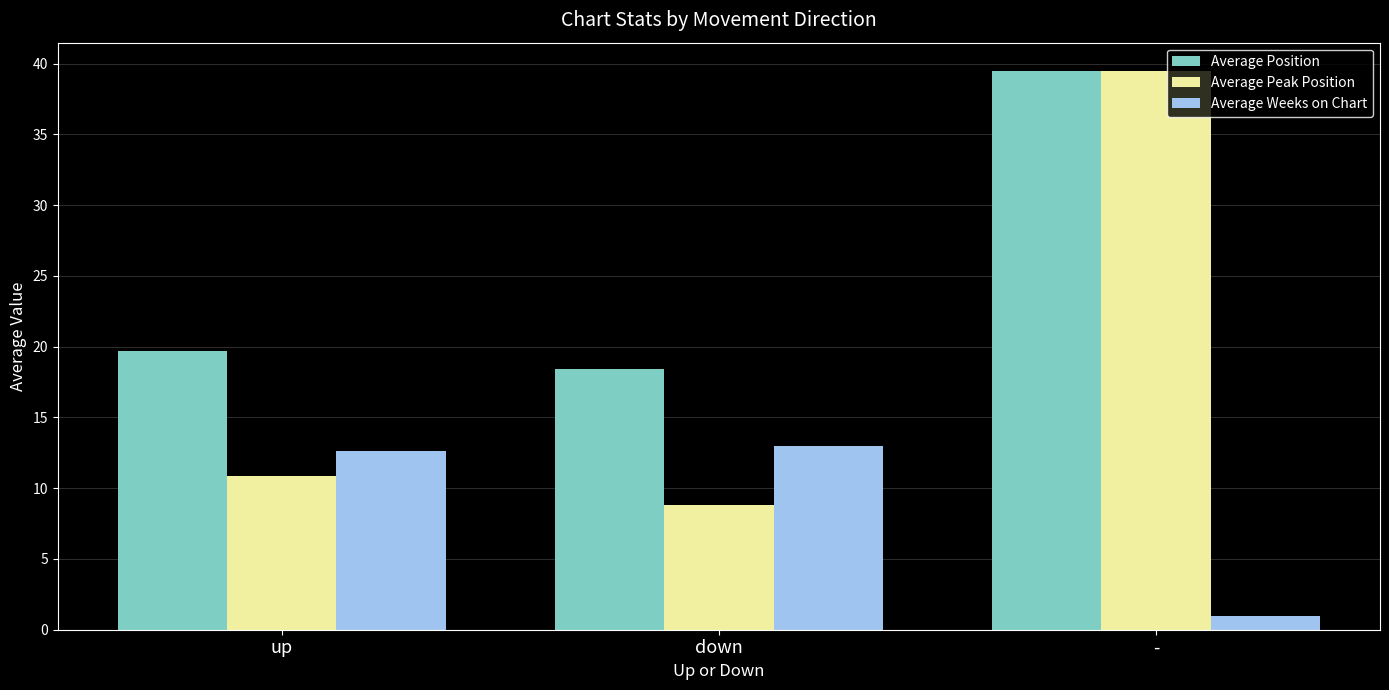

Which series changed the most between up and -?

Average Peak Position